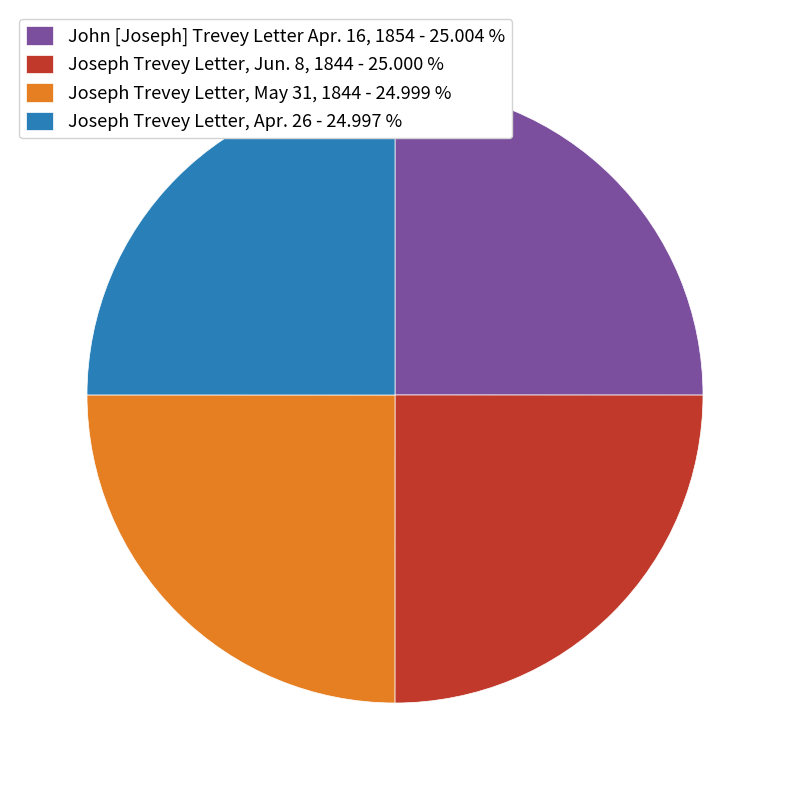

Does any single category account for the majority?

No